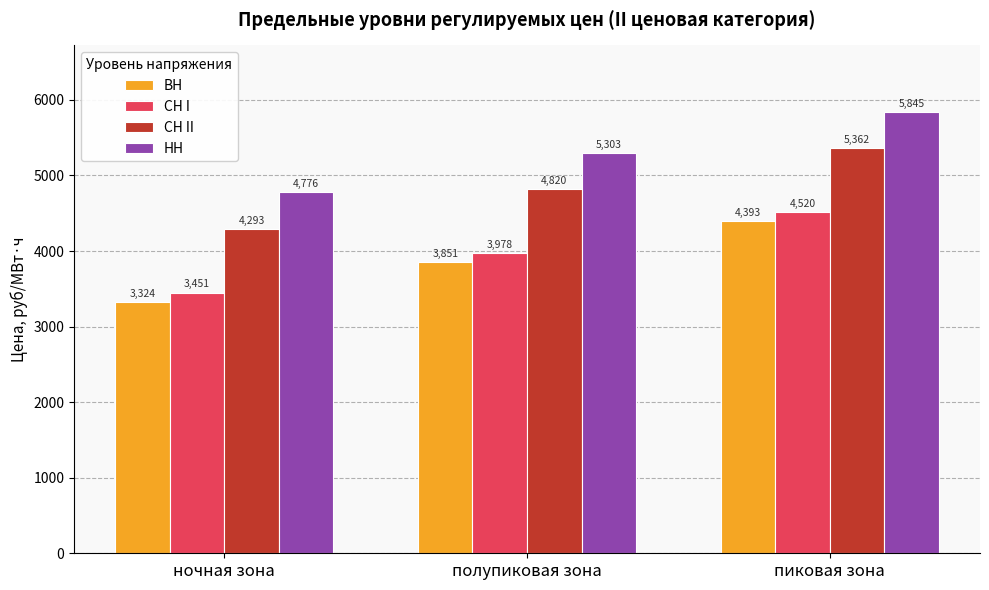

What is the spread (max minus min) of values at полупиковая зона?

1452.0